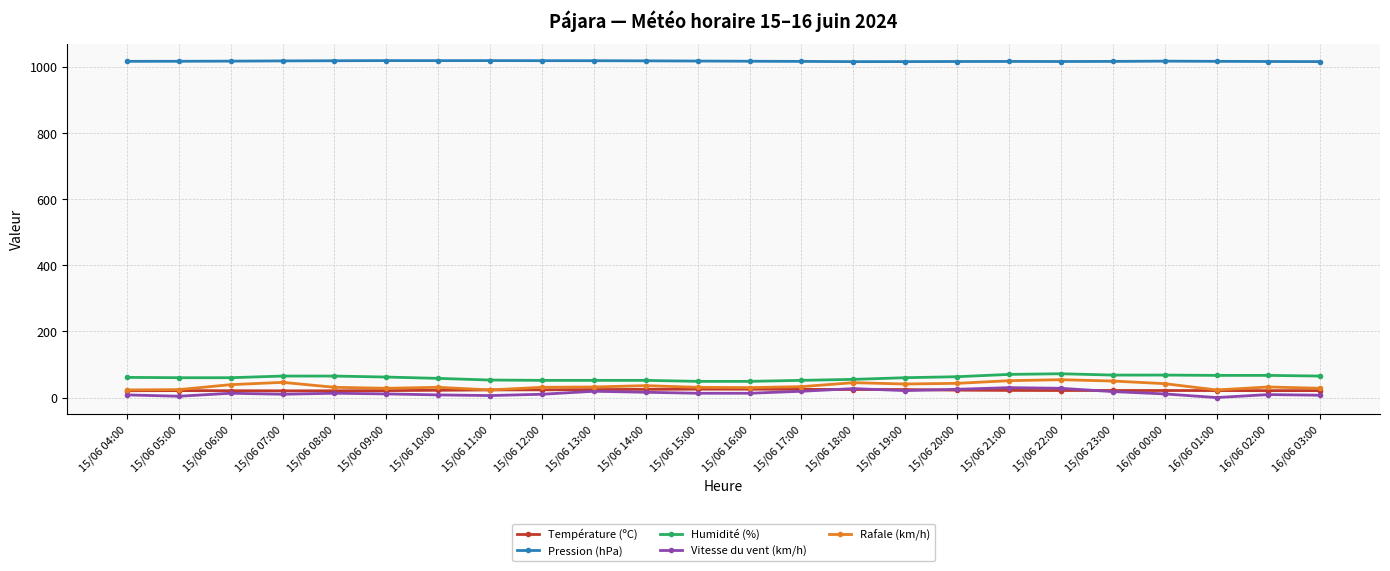

True or false: Vitesse du vent (km/h) and Humidité (%) intersect in this chart.

False